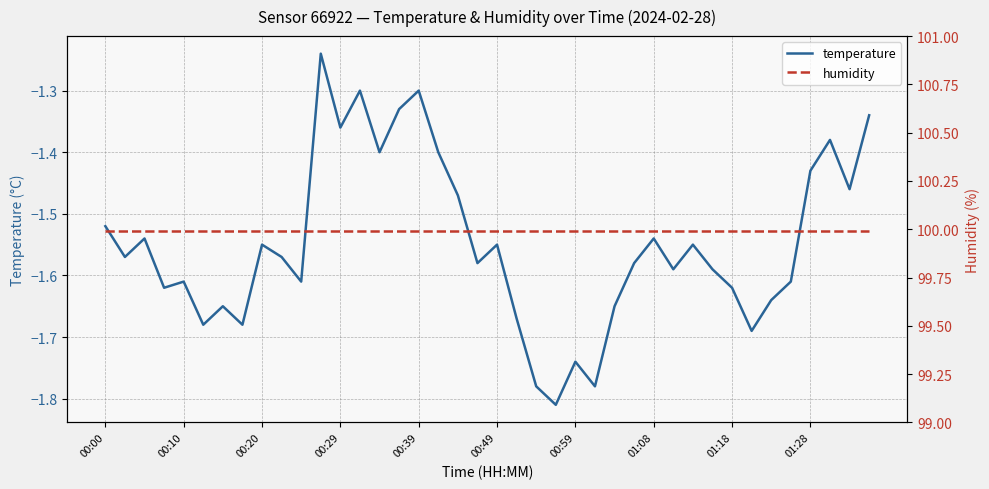

True or false: temperature and humidity intersect in this chart.

False